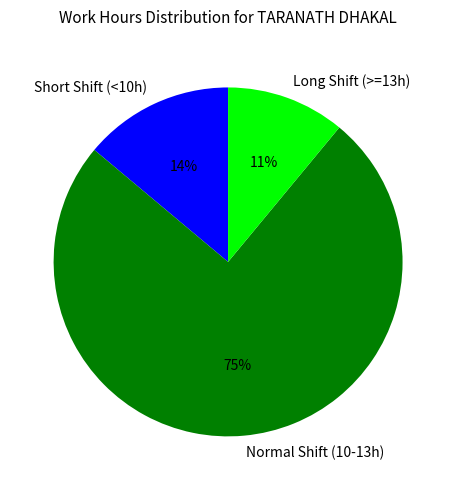

Which slice is the smallest?

Long Shift (>=13h)